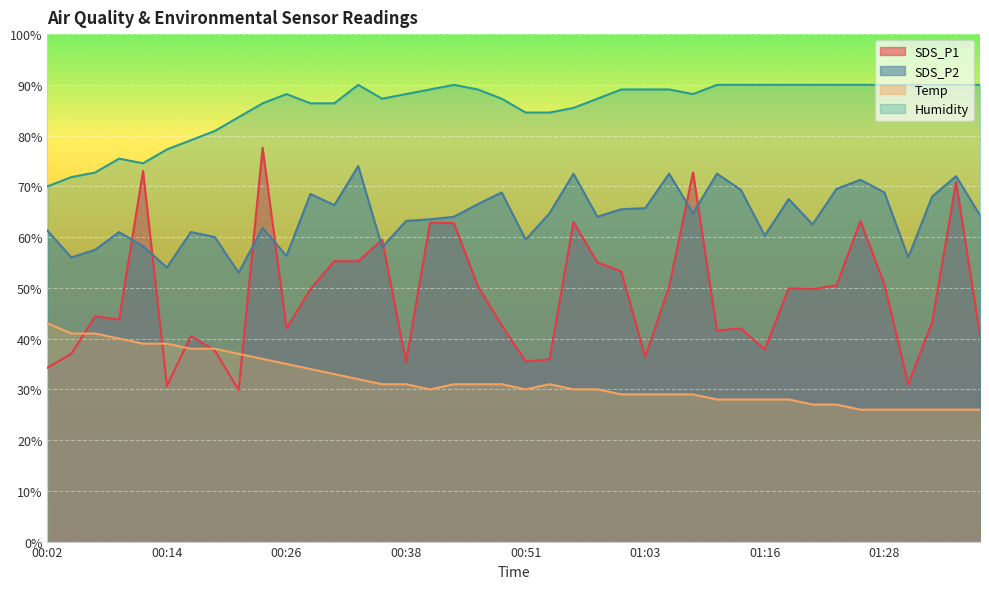

What is the maximum value for Humidity?

90.0